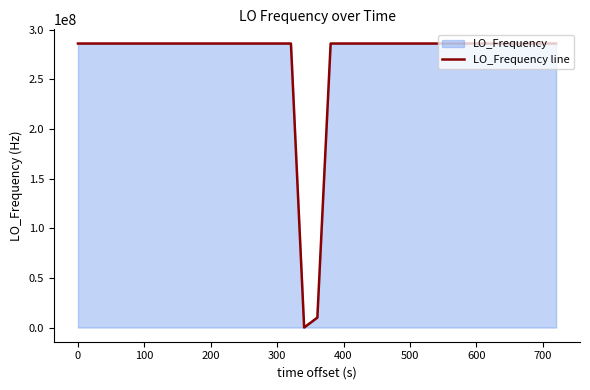

What is the maximum value shown in the chart?

286047017.4